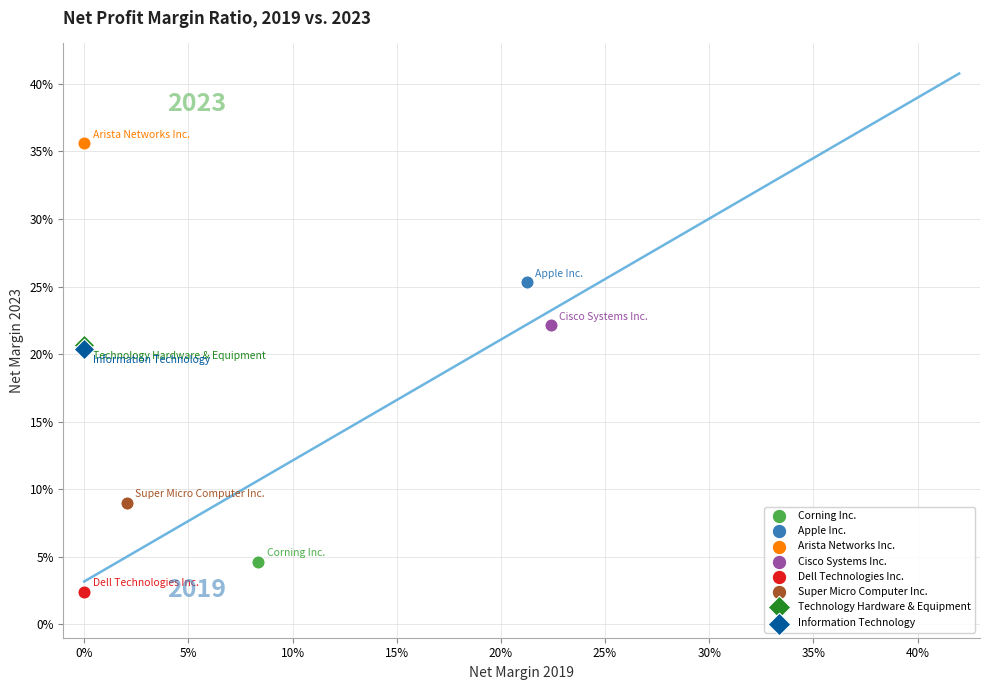

What are all the series names shown in the legend?

Corning Inc., Apple Inc., Arista Networks Inc., Cisco Systems Inc., Dell Technologies Inc., Super Micro Computer Inc., Technology Hardware & Equipment, Information Technology